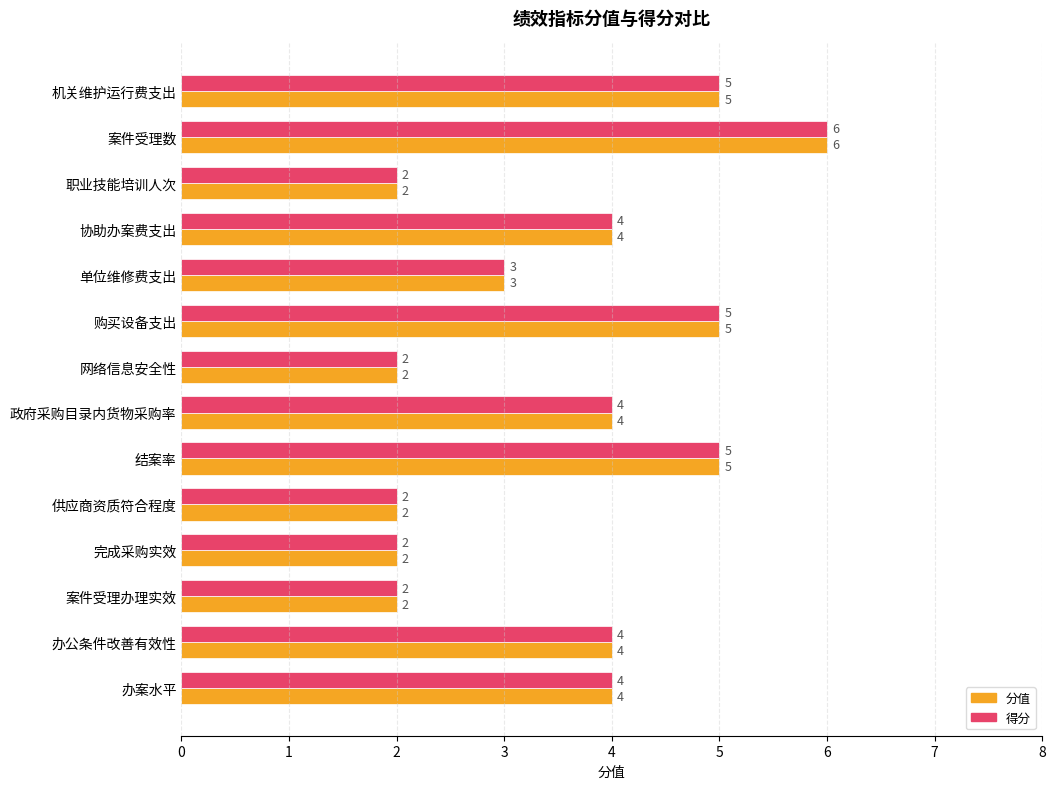

What is the sum of the 分值 values at 职业技能培训人次 and 政府采购目录内货物采购率?

6